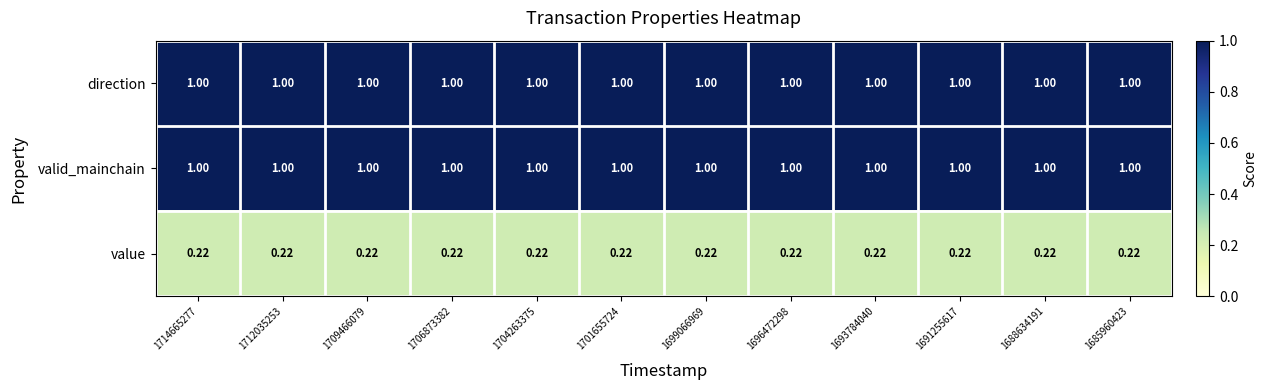

Is the value of value at 1712035253 greater than the value of valid_mainchain at 1712035253?

No